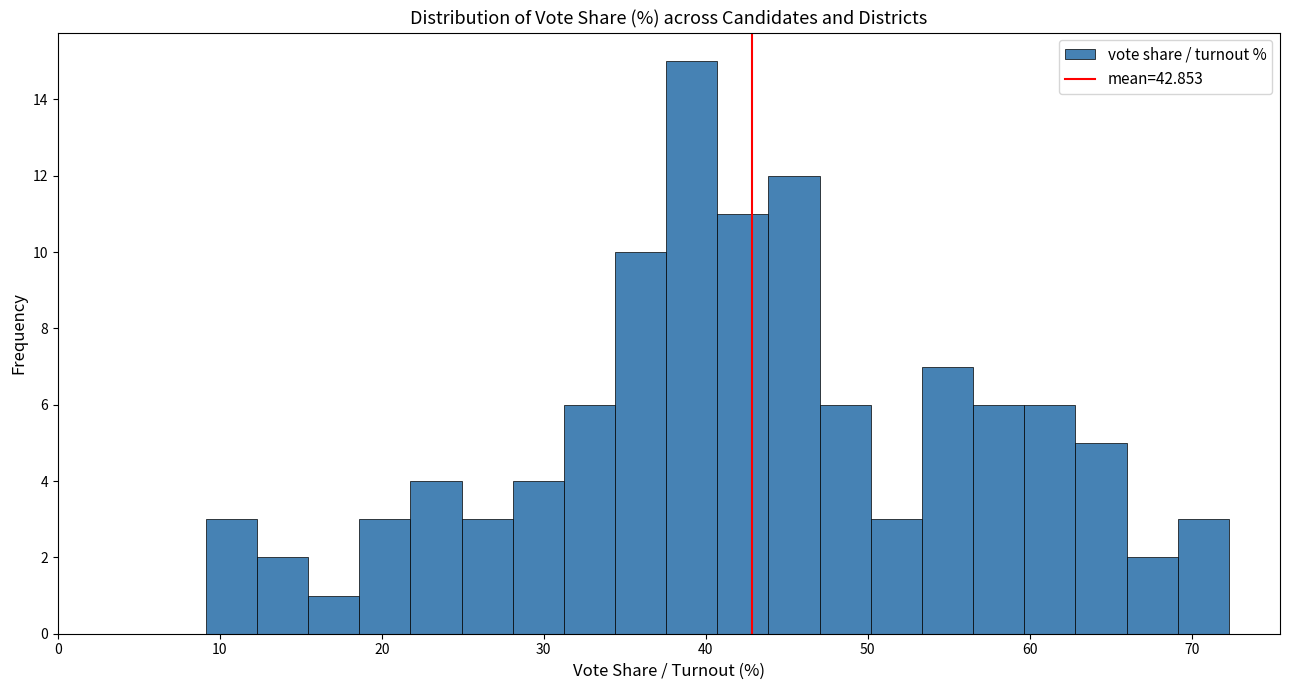

Around what value on the x-axis is the tallest bar? Give the approximate position of its centre, as read against the axis.

39